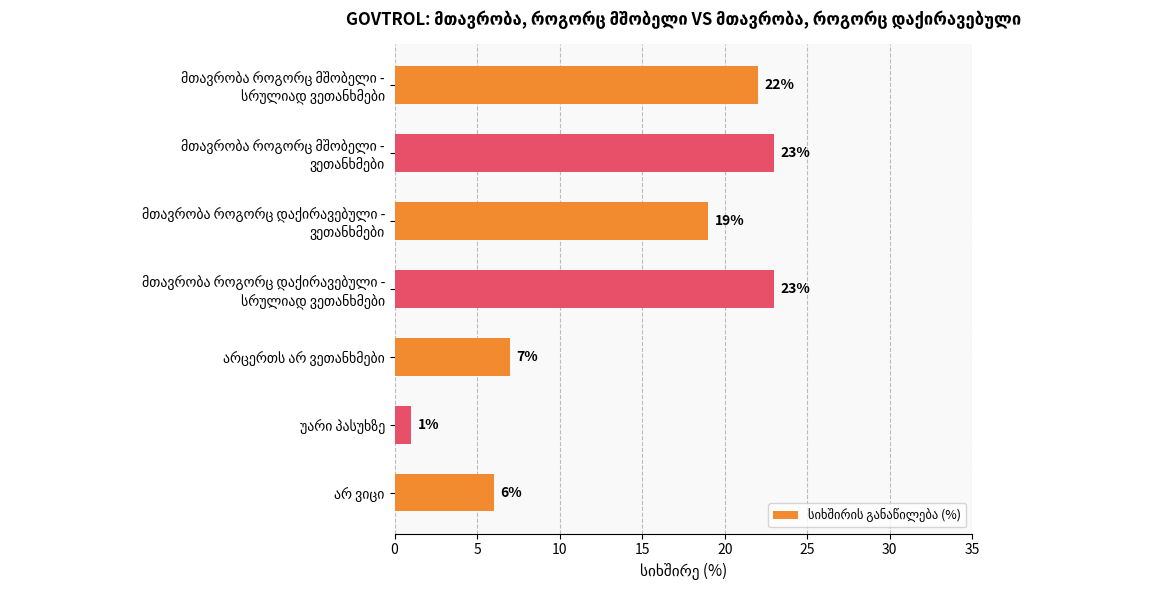

What is the maximum value shown in the chart?

23